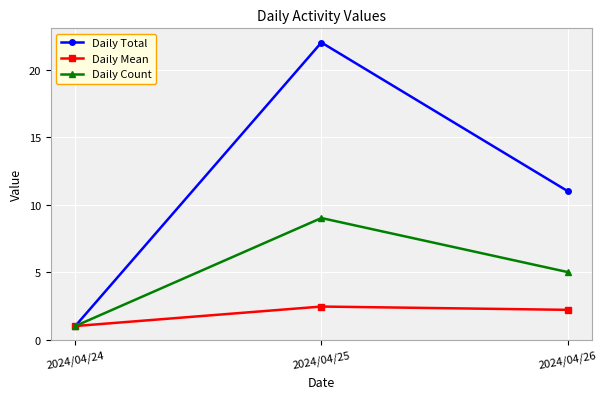

List the series in order of their peak value, lowest first.

Daily Mean, Daily Count, Daily Total